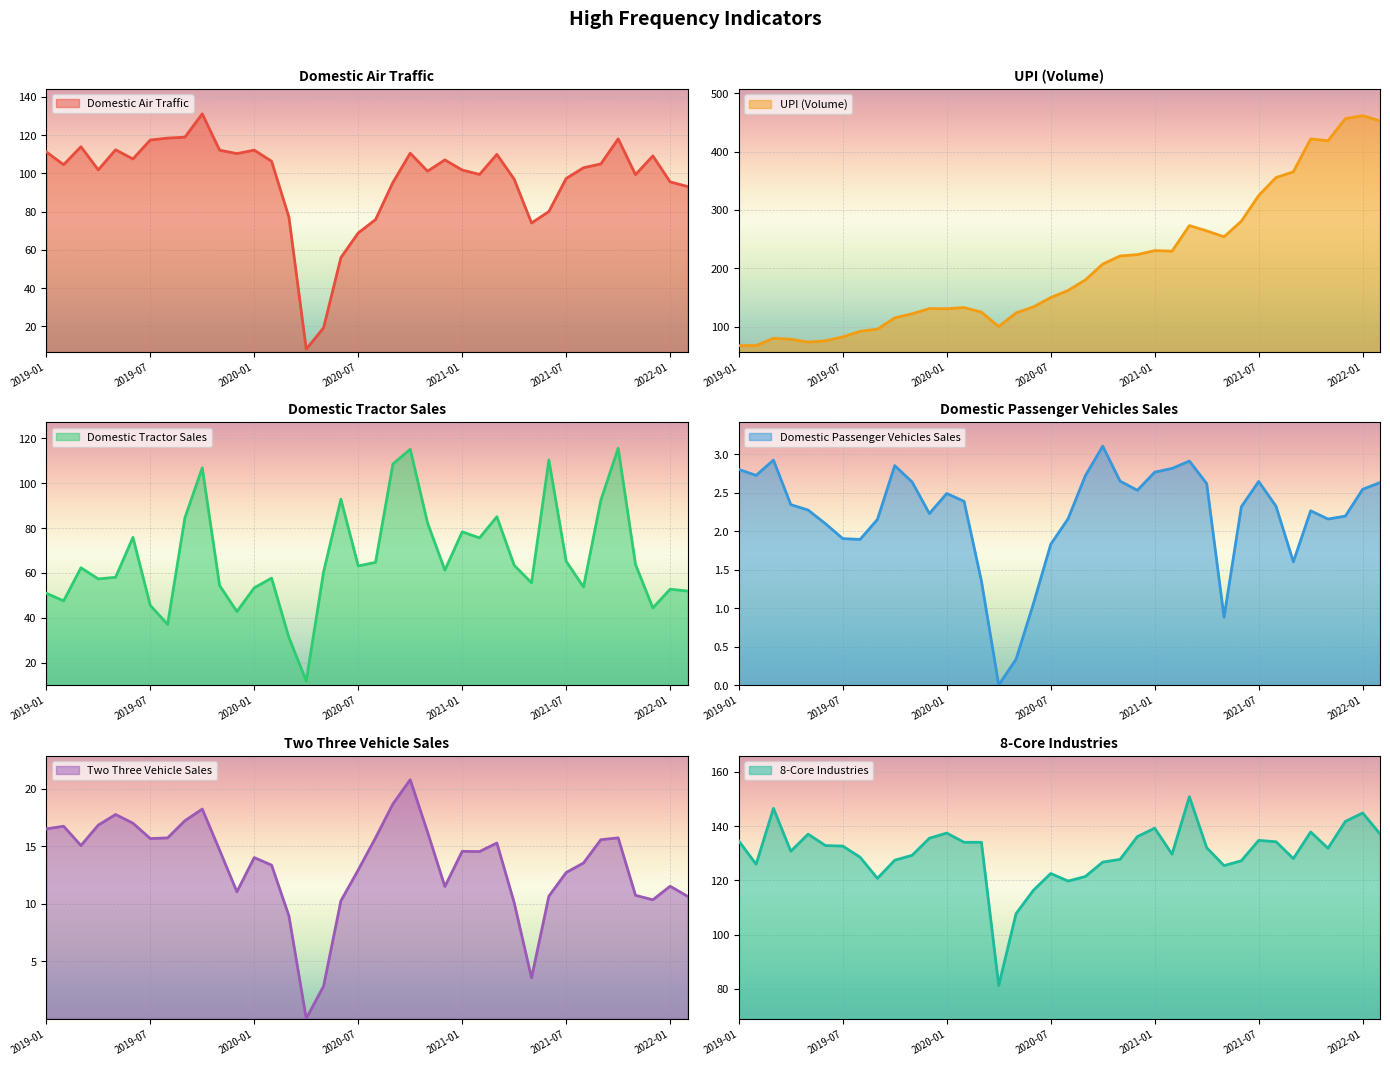

At which label does Two Three Vehicle Sales reach its peak?

2020-10